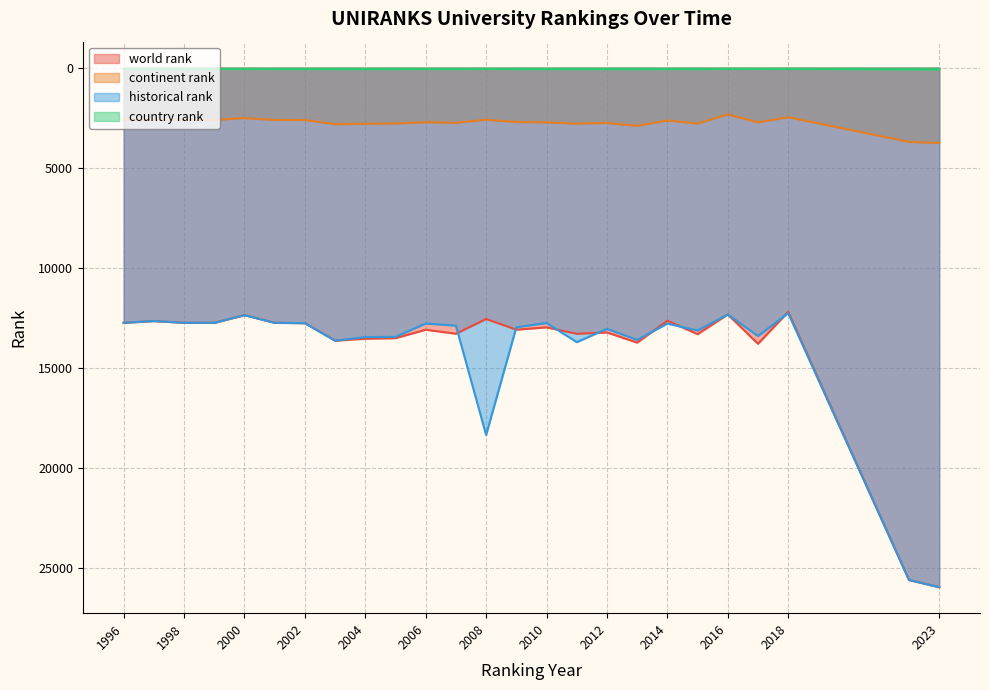

Which series has the largest total across all categories?

historical rank